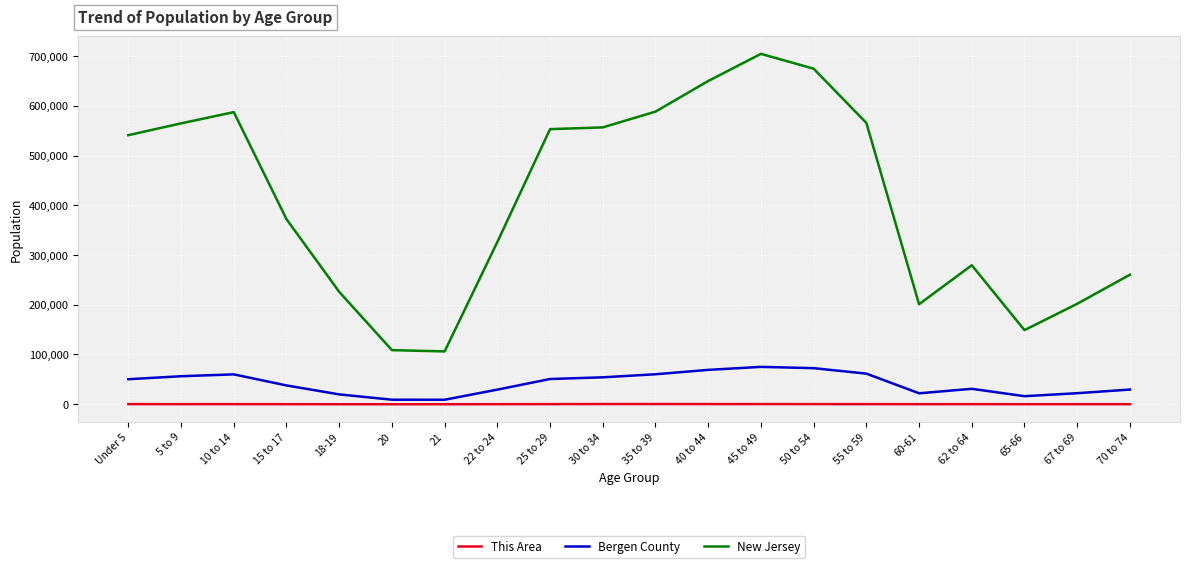

What is the difference between the maximum and minimum values in the New Jersey series?

598297